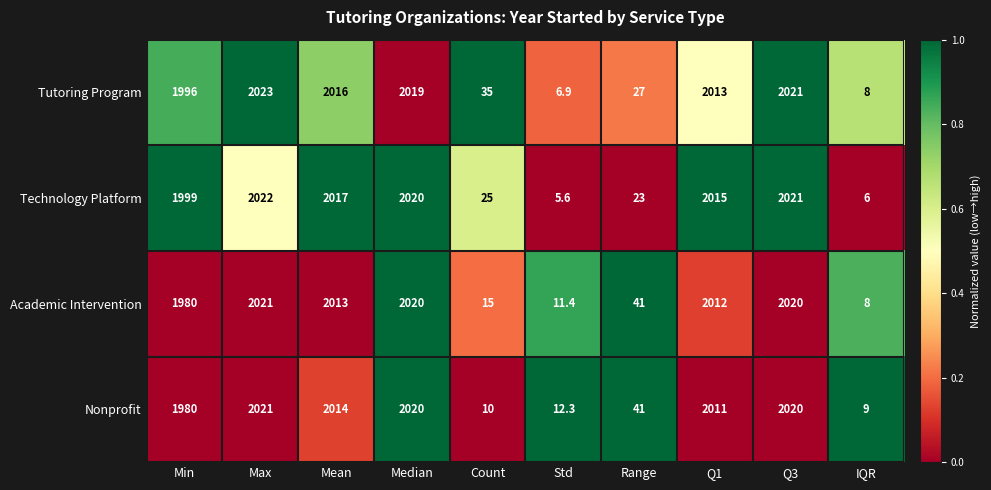

The value of Tutoring Program at Range is 10.6. True or false?

False